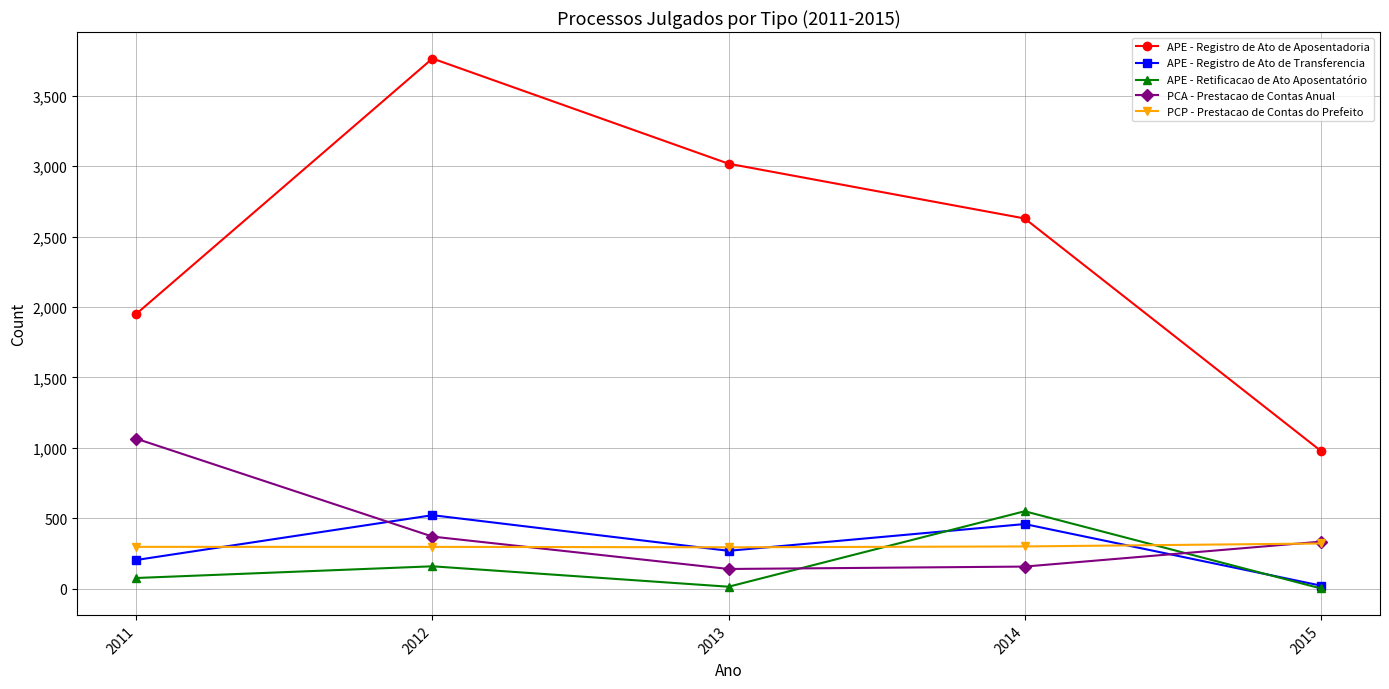

True or false: PCA - Prestacao de Contas Anual has a value of 615 at 2012.

False